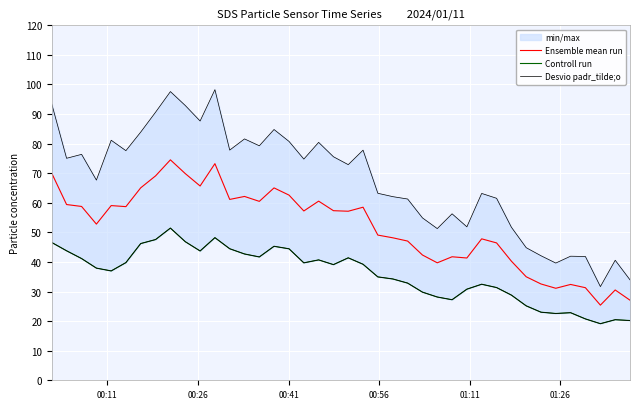

True or false: Ensemble mean run and Controll run intersect in this chart.

False